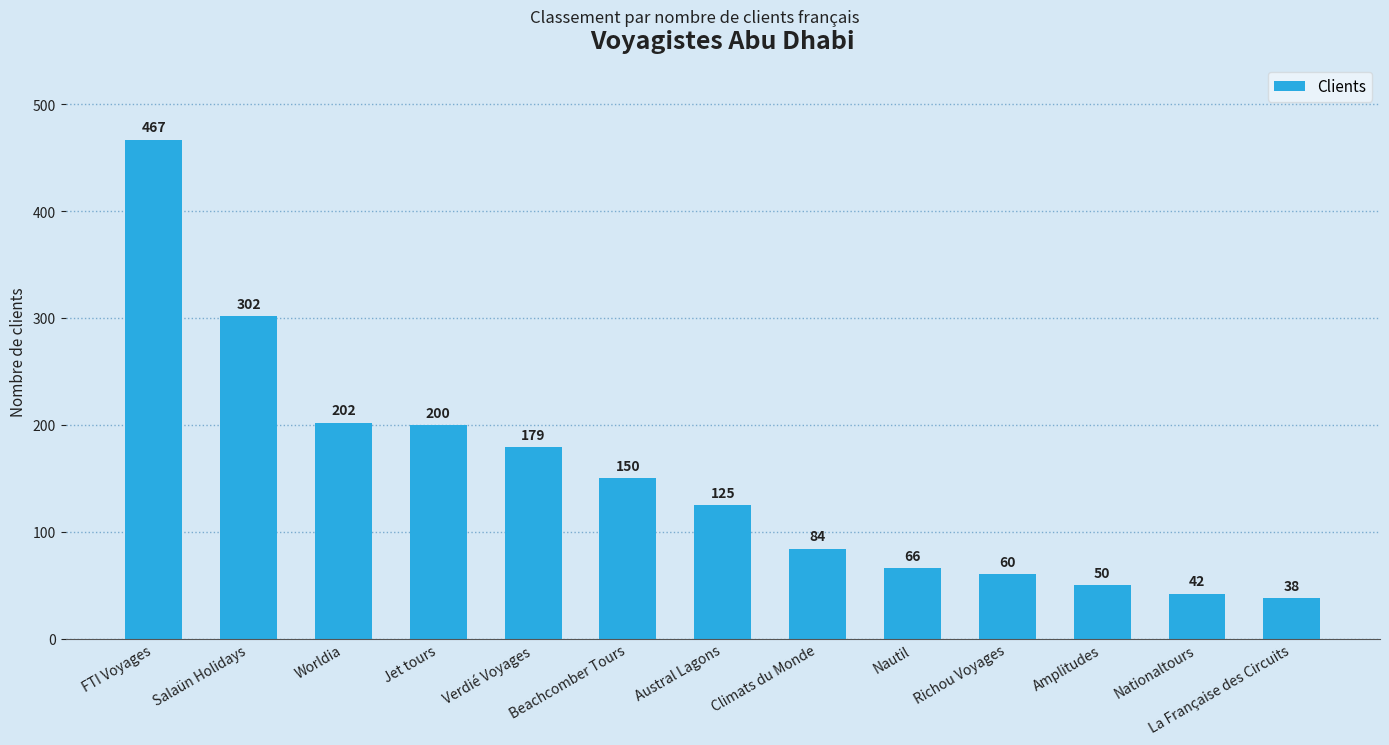

List the labels in order of value, largest first.

FTI Voyages, Salaün Holidays, Worldia, Jet tours, Verdié Voyages, Beachcomber Tours, Austral Lagons, Climats du Monde, Nautil, Richou Voyages, Amplitudes, Nationaltours, La Française des Circuits